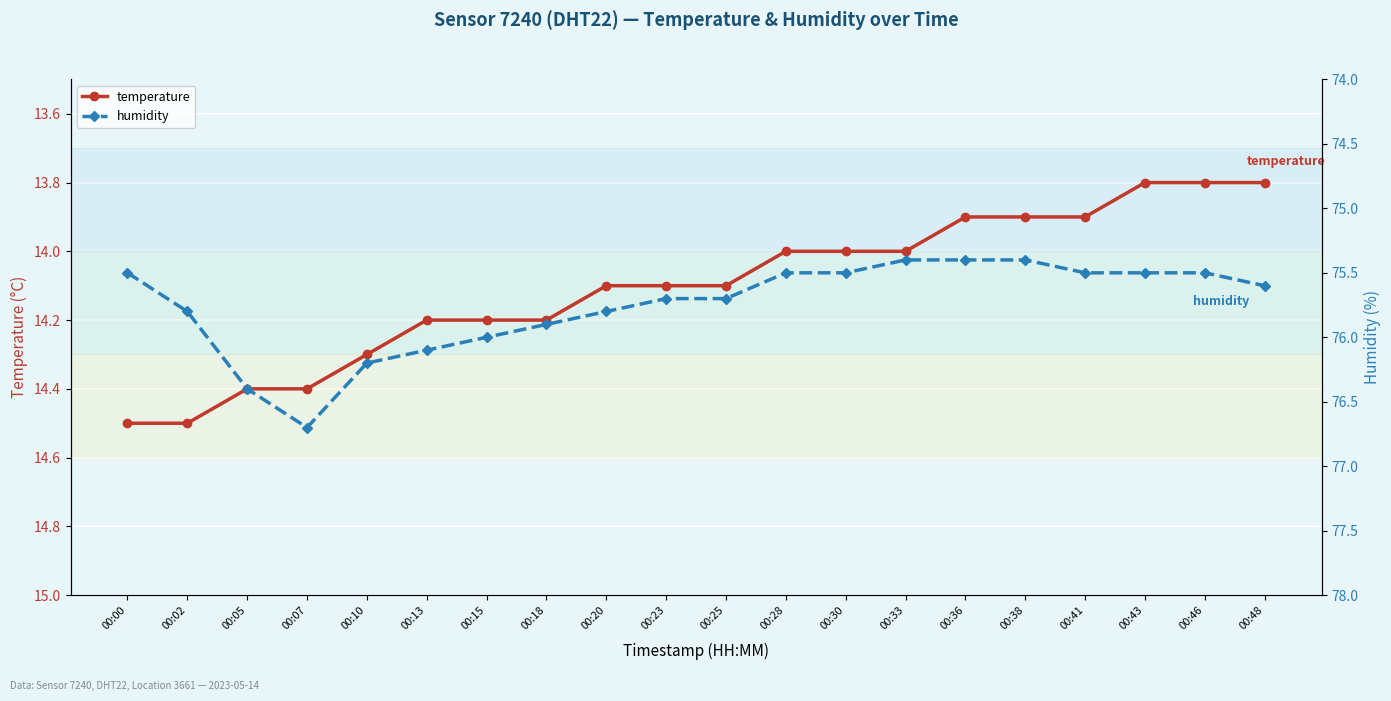

What is the minimum value for temperature?

13.8